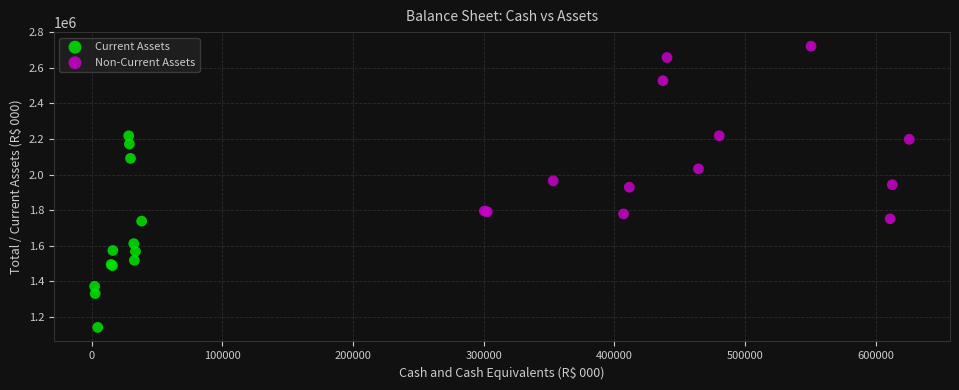

Which series reaches the minimum Y coordinate?

Current Assets